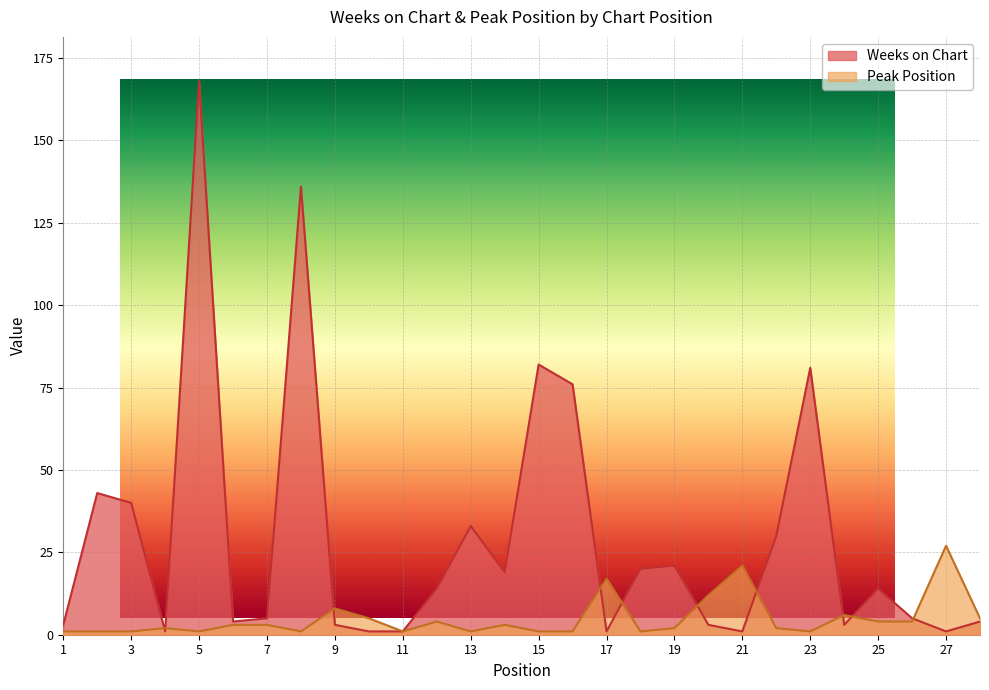

What are all the series names shown in the legend?

Weeks on Chart, Peak Position